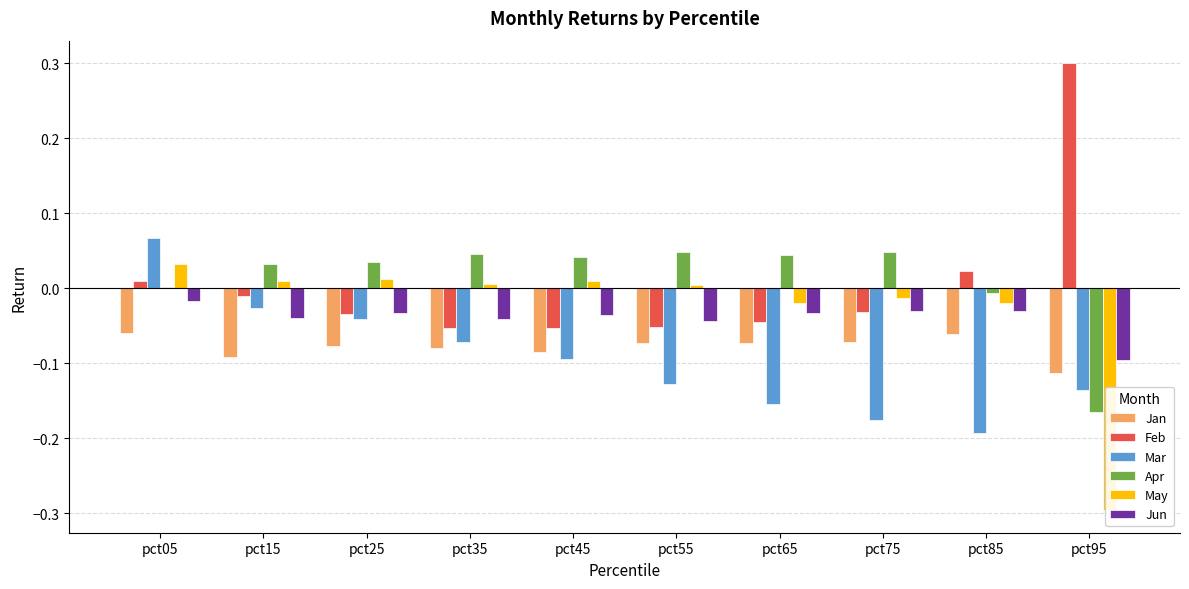

How many categories are shown in the chart?

10